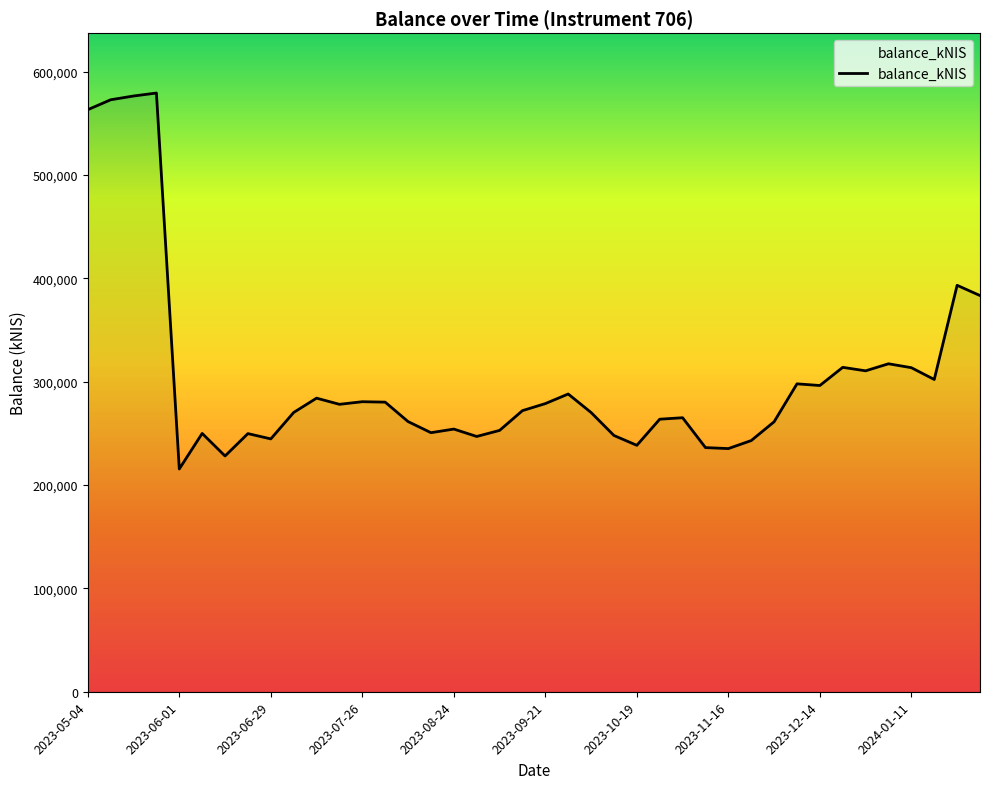

The chart shows a value of 563184.8 at 2023-05-04. True or false?

True